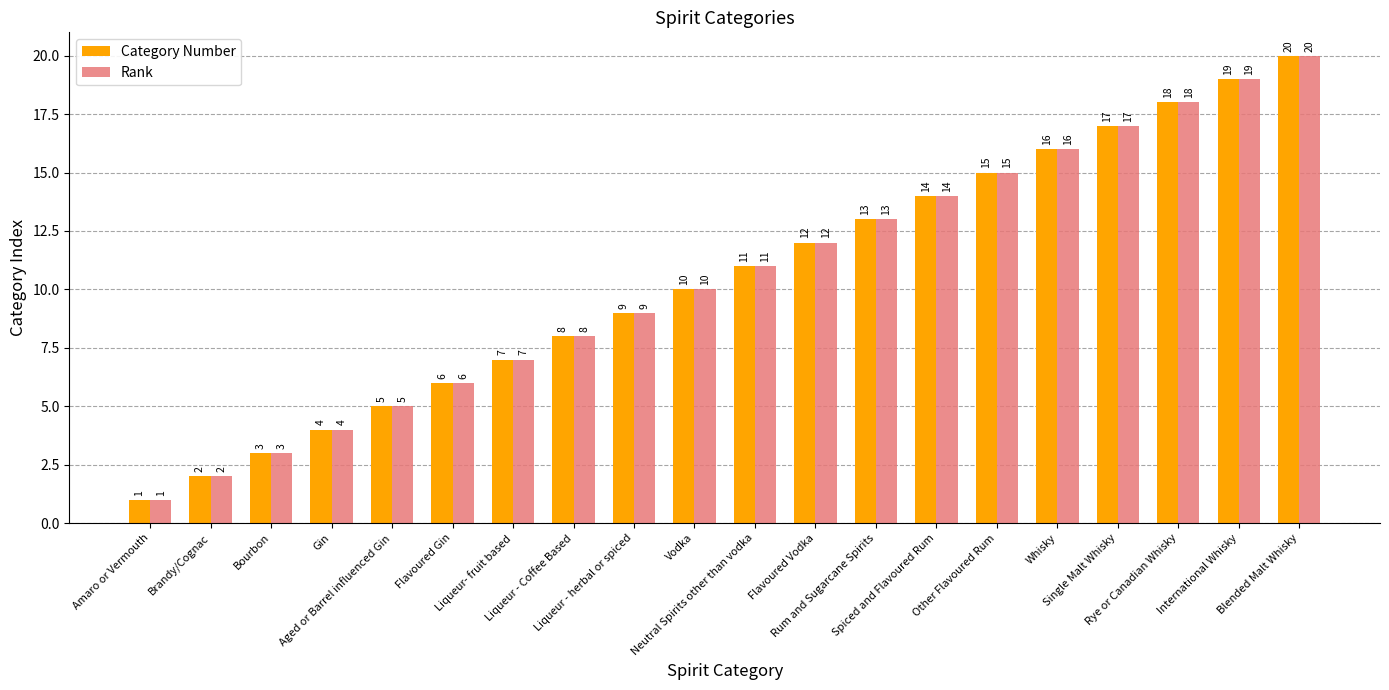

Which category has the lowest value in the Category Number series?

Amaro or Vermouth